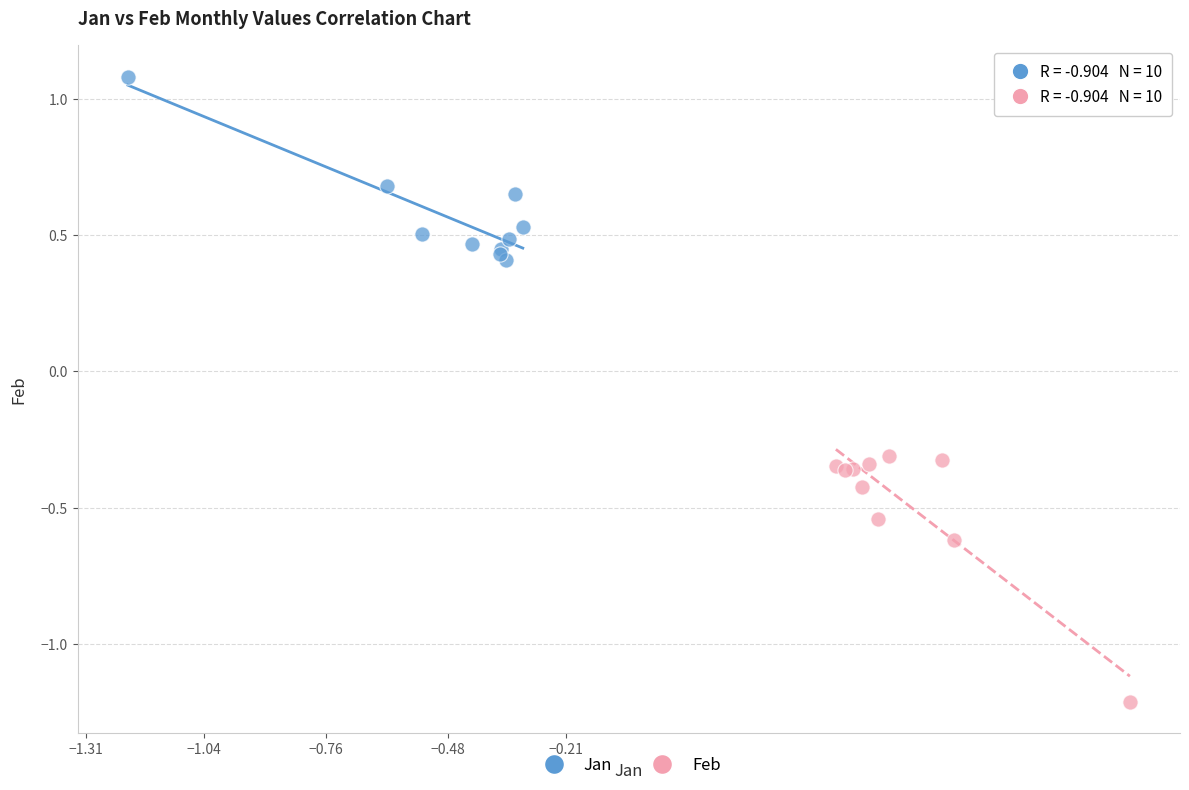

Which series reaches the minimum Y coordinate?

Feb